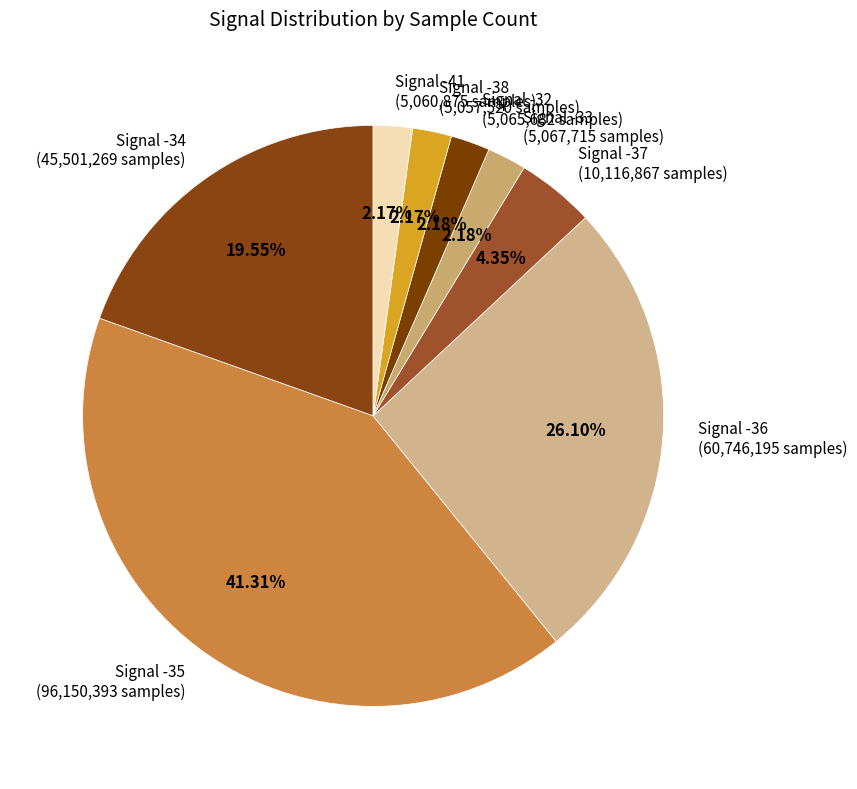

Approximately how many times larger is the value at Signal -38 (5,057,520 samples) compared to Signal -37 (10,116,867 samples)?

0.5